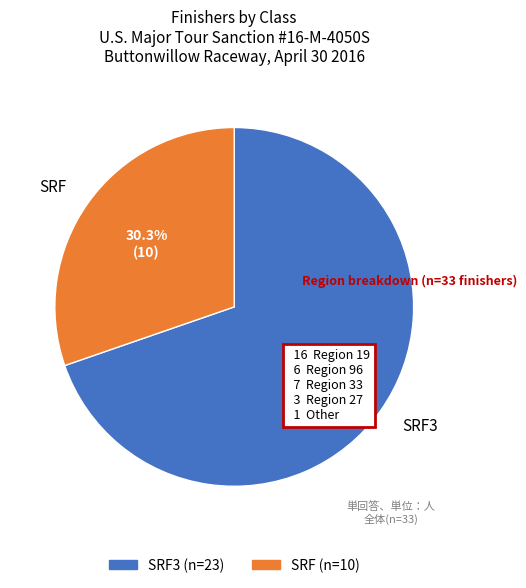

What percentage do SRF and SRF3 together represent?

100.0%